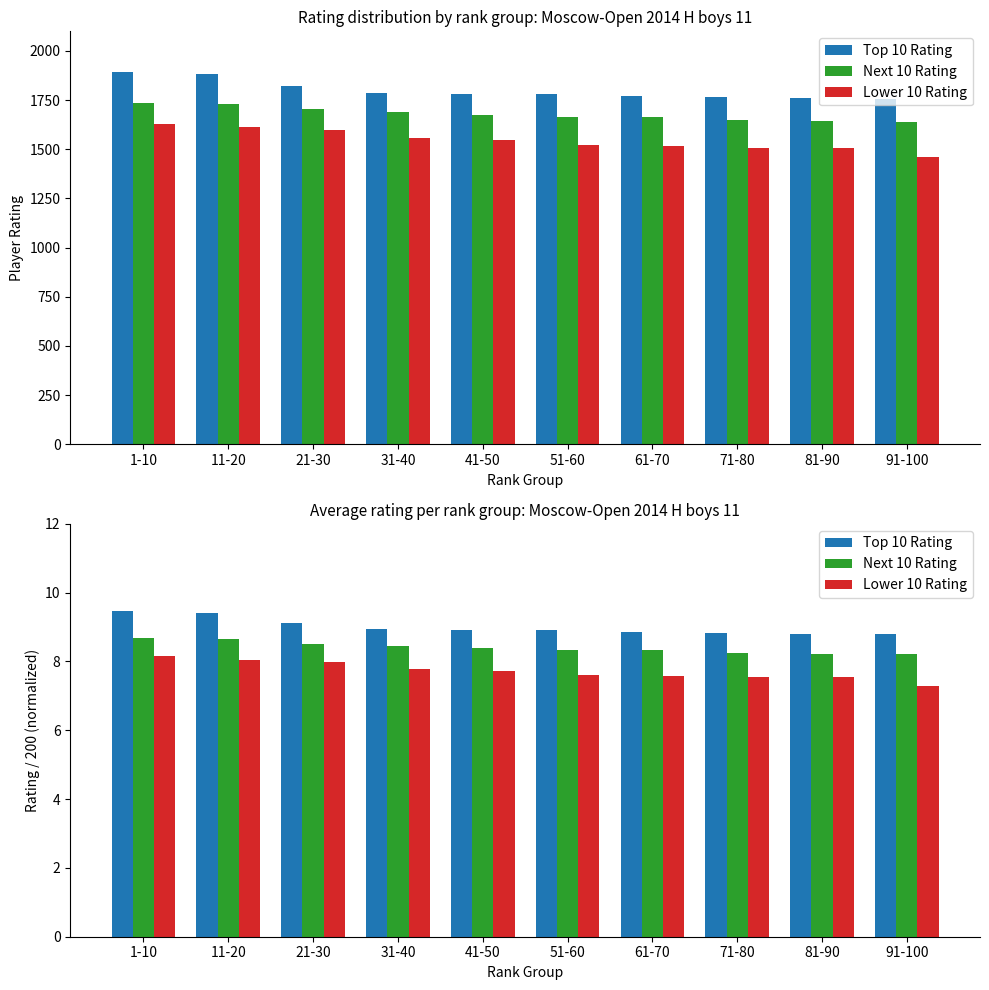

What is the smallest value displayed?

7.3